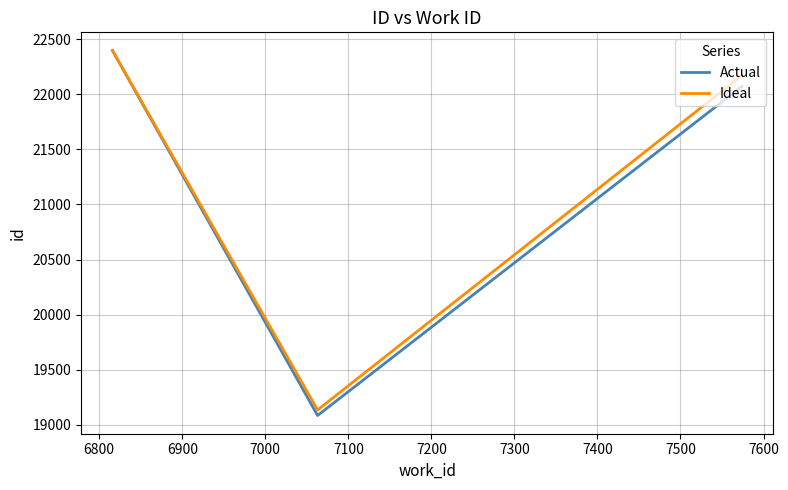

What is the minimum value shown in the chart?

19085